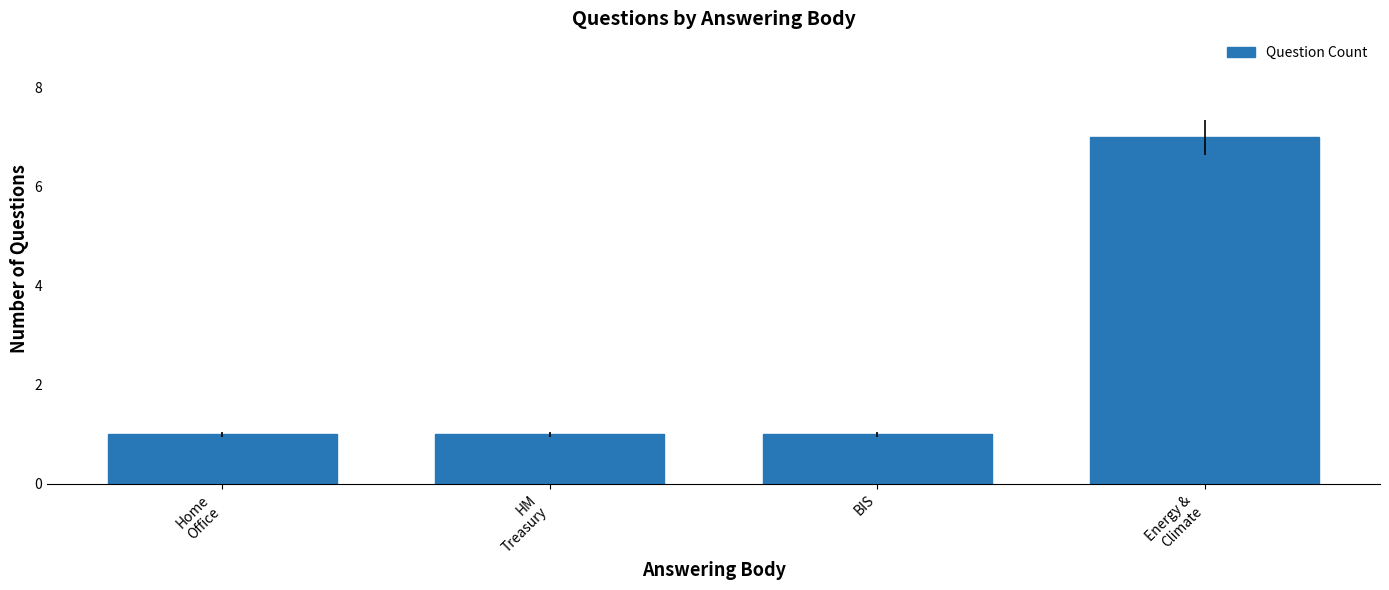

What is the ratio of the value at HM
Treasury to the value at BIS?

1.0